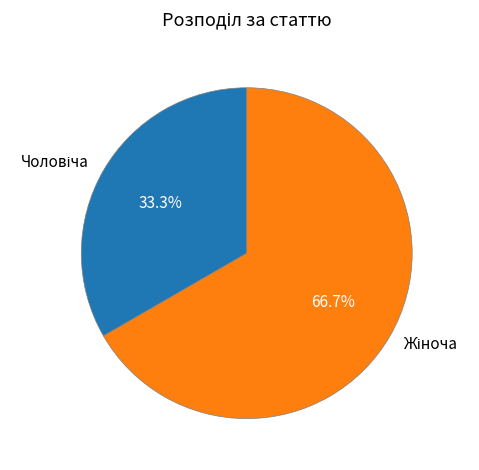

Is there a majority slice in this chart?

Yes